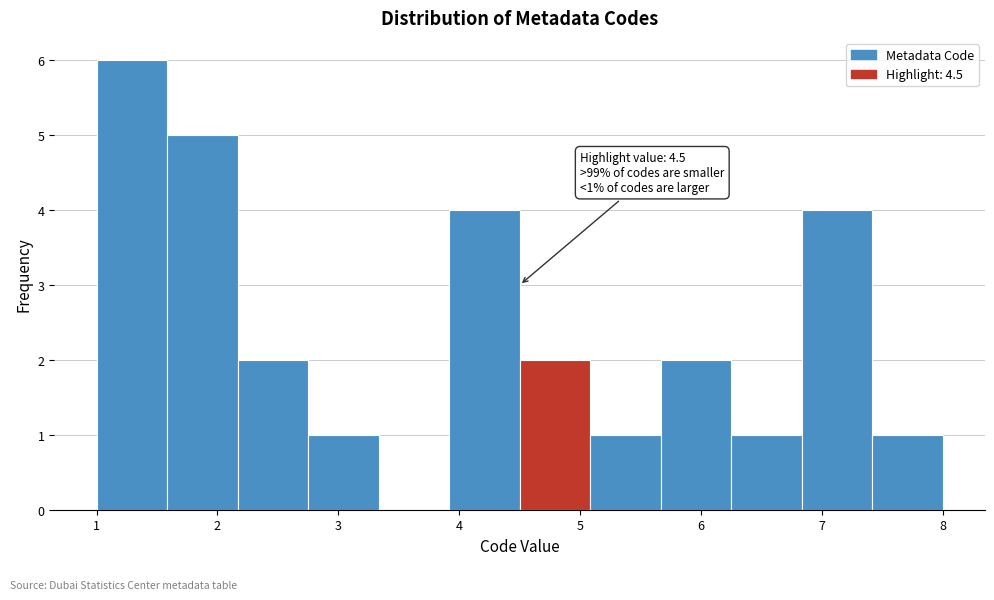

Over which range of the x-axis is the bar tallest?

1.0 to 1.6